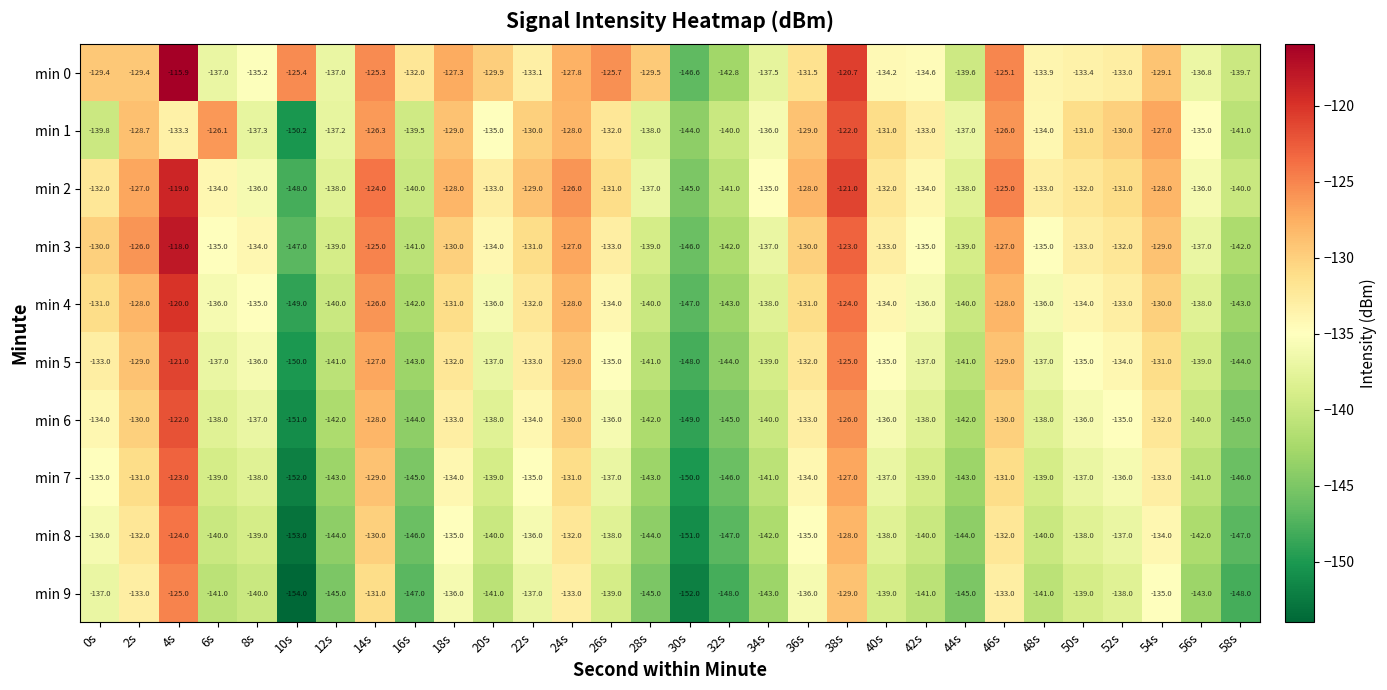

At 48s, list the series in order from smallest to largest.

min 9, min 8, min 7, min 6, min 5, min 4, min 3, min 1, min 0, min 2